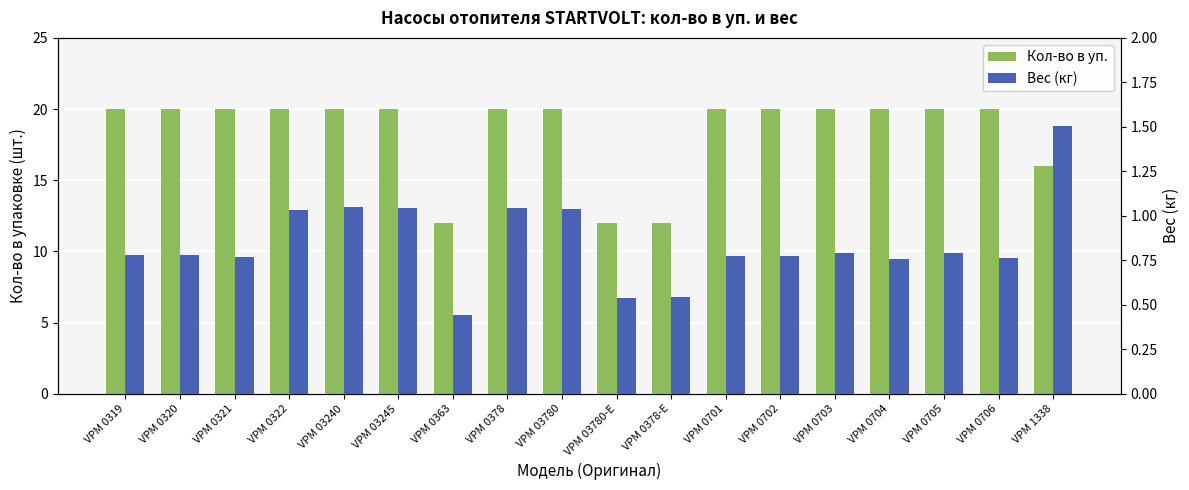

Rank the series by their average value, from highest to lowest.

Кол-во в уп., Вес (кг)